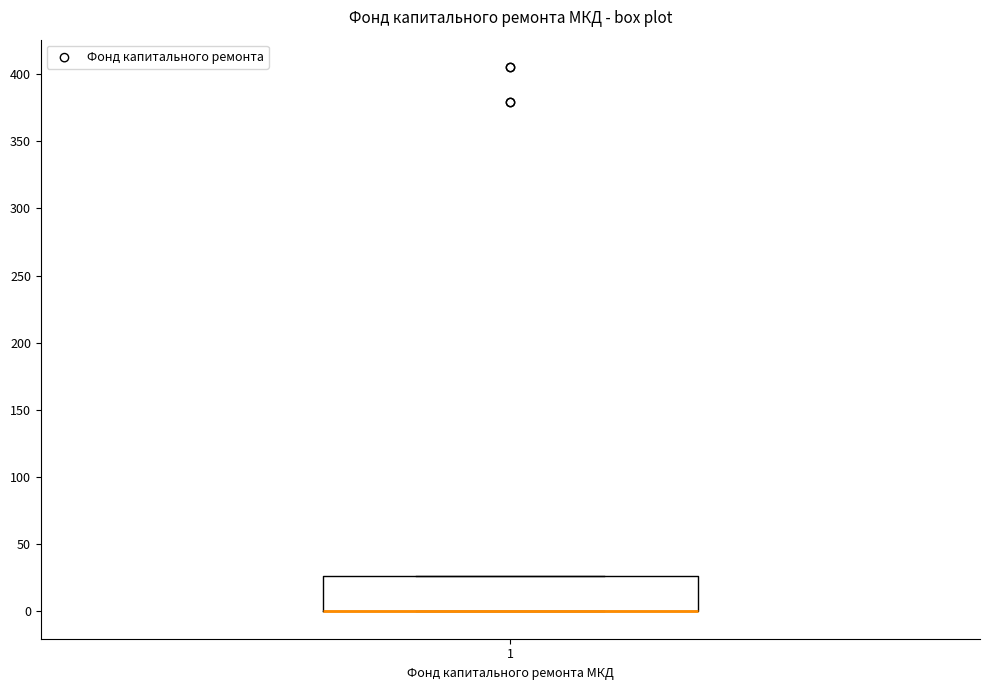

Read this box plot against the y-axis: the position of the median line, the range covered by the box, and the ends of both whiskers. The values are not printed on the chart, so give them approximately, as read against the axis.

median 0 (drawn on the box's lower edge), box 0 to 25, whiskers 0 to 25